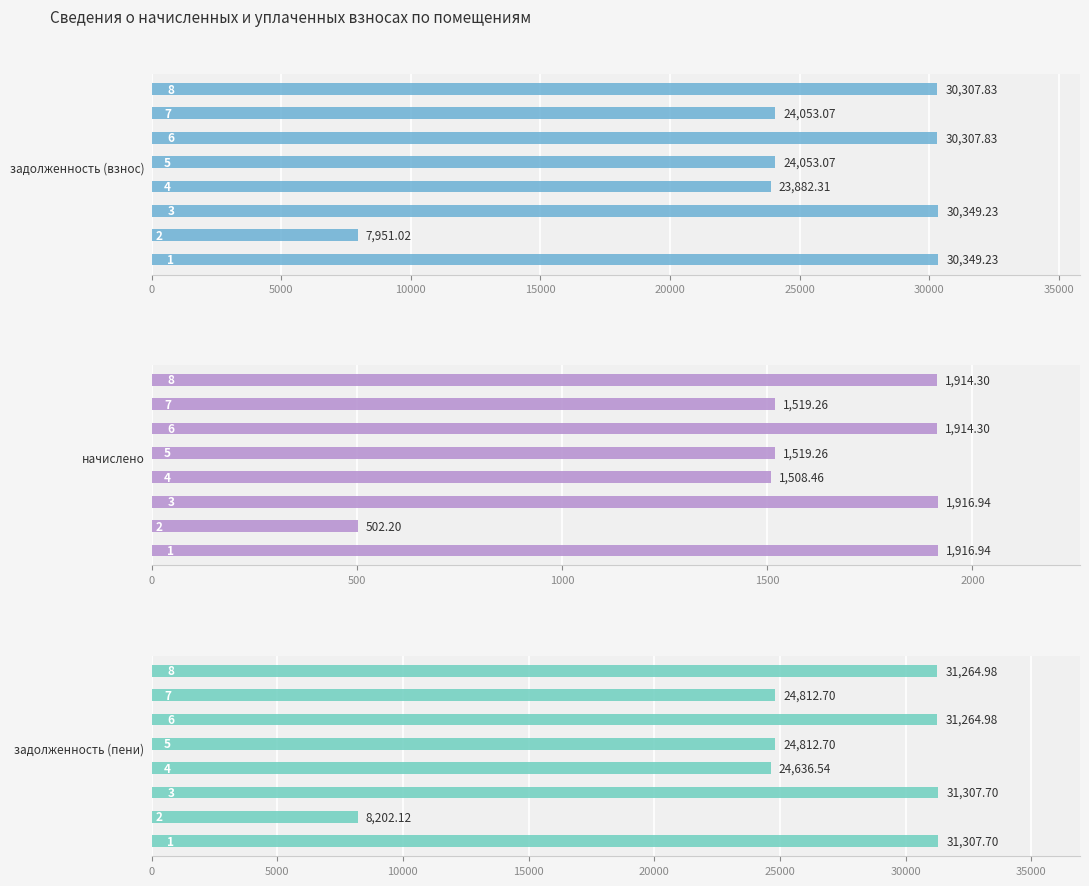

What is the value of the задолженность (взнос) bar at the 3rd from the left?

30349.2